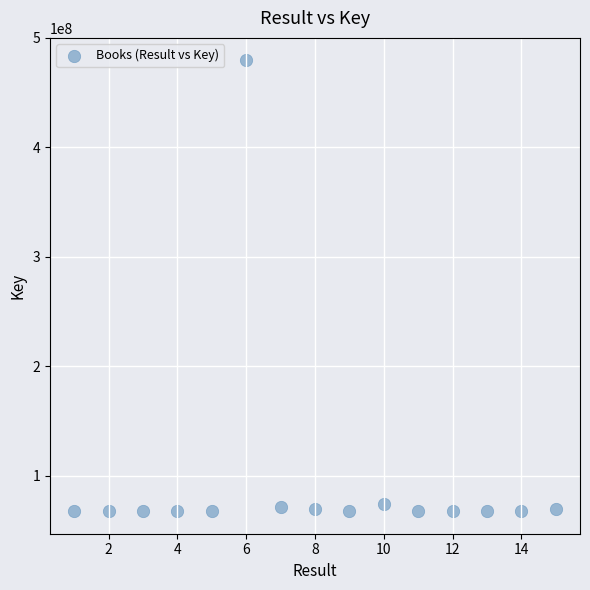

What is the range of Y values (max minus min)?

411949328